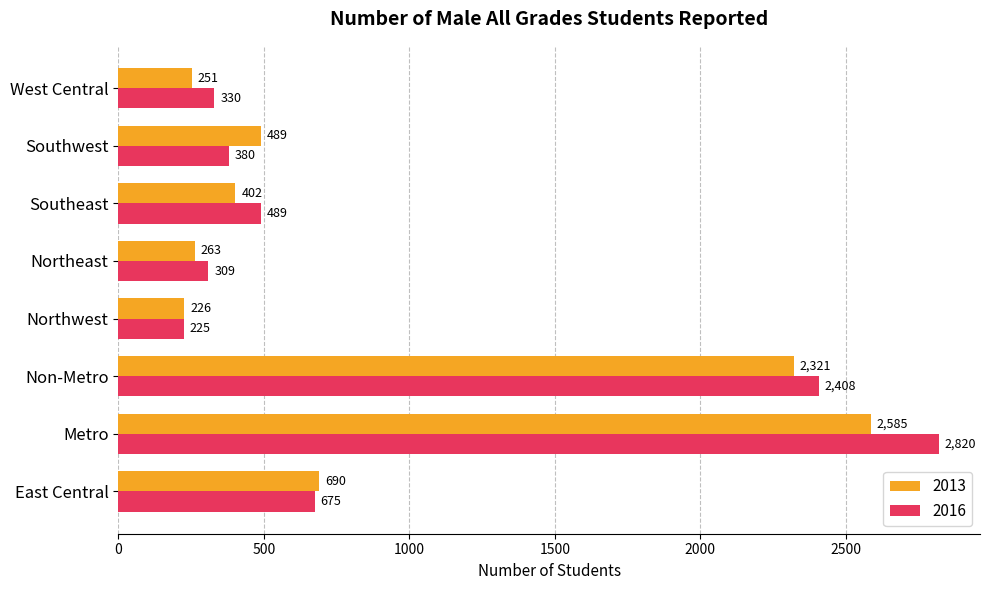

Which category has the highest value across all series?

Metro